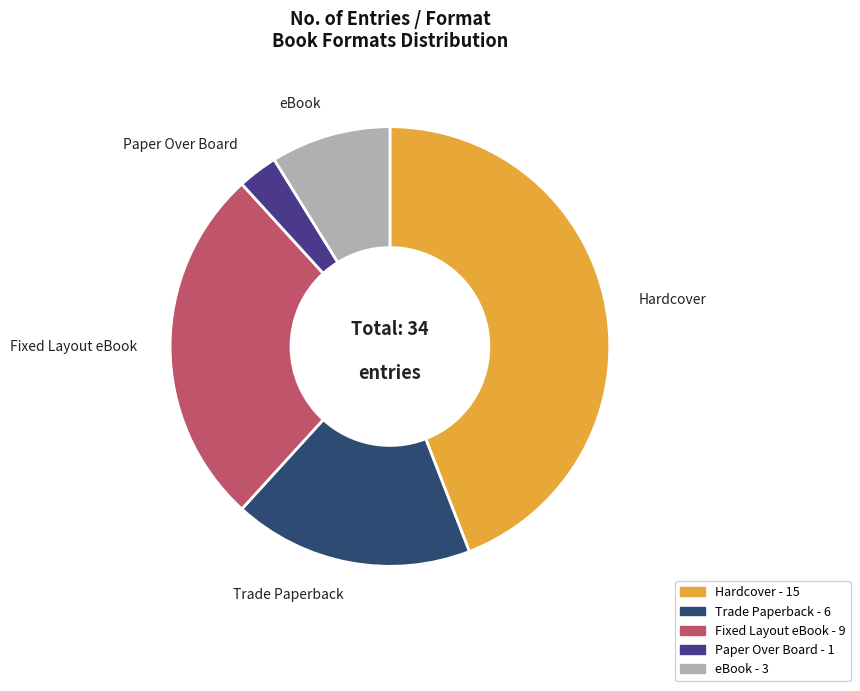

Approximately how many times larger is the value at Hardcover compared to Paper Over Board?

15.0